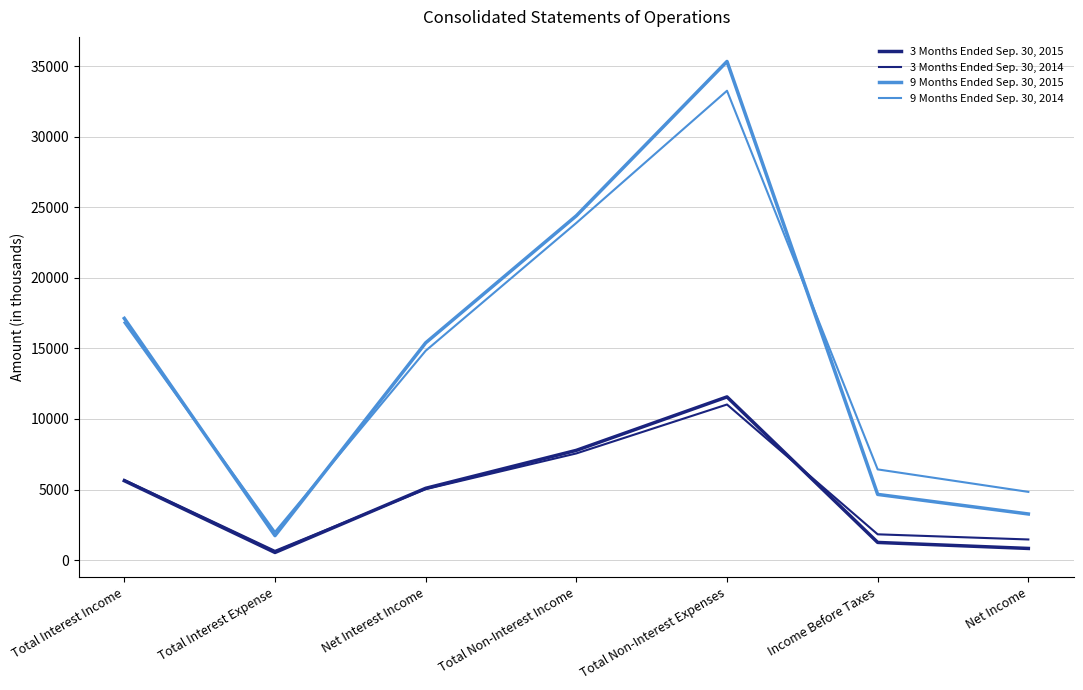

How many interior local valleys does the 9 Months Ended Sep. 30, 2014 series have?

1